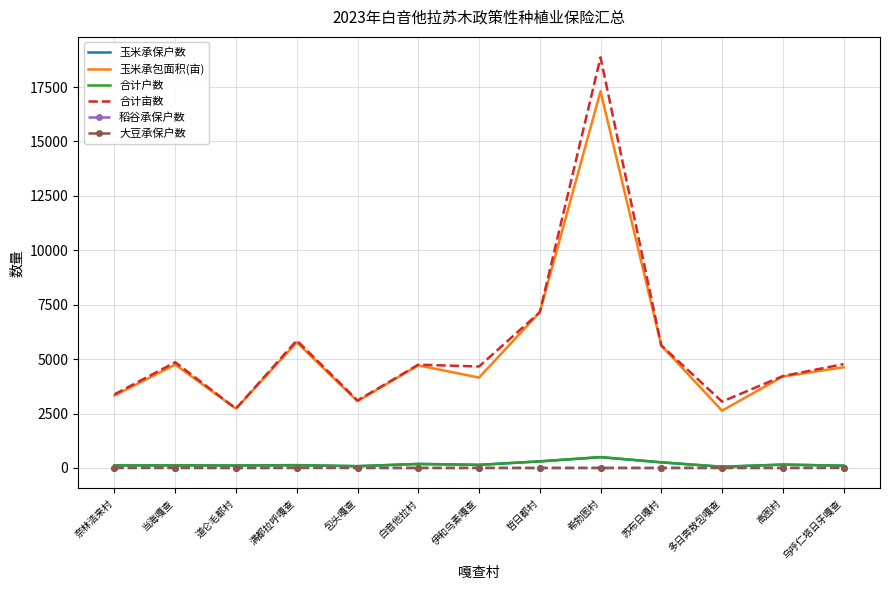

The value of 玉米承包面积(亩) at 包头嘎查 is 3068.0. True or false?

True